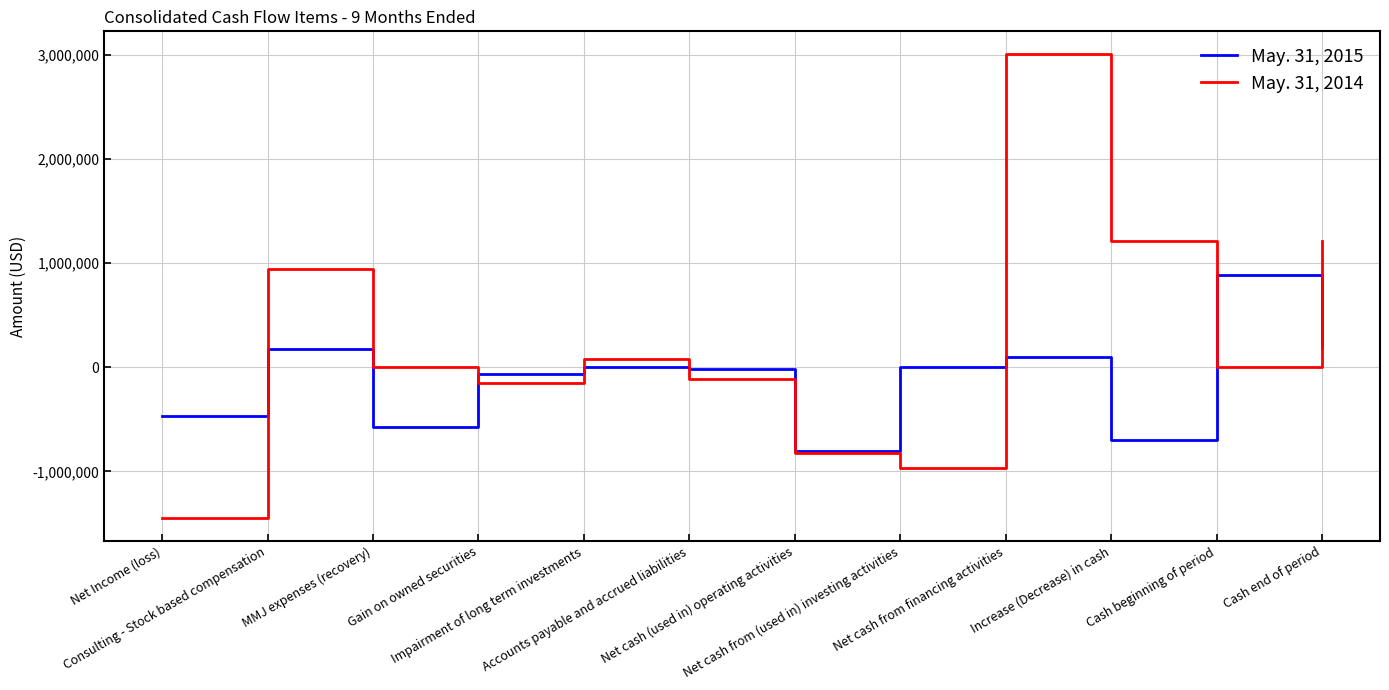

How many interior local peaks does the May. 31, 2015 series have?

4